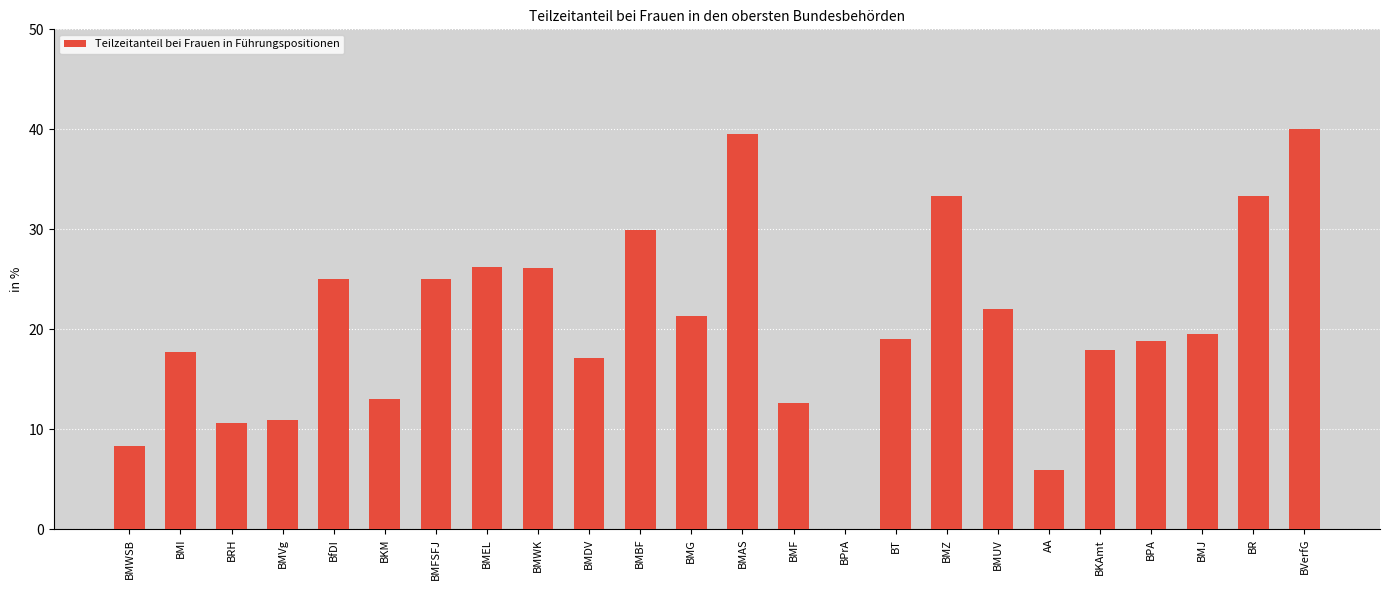

What is the change in value from BMFSFJ to BMF?

-12.4